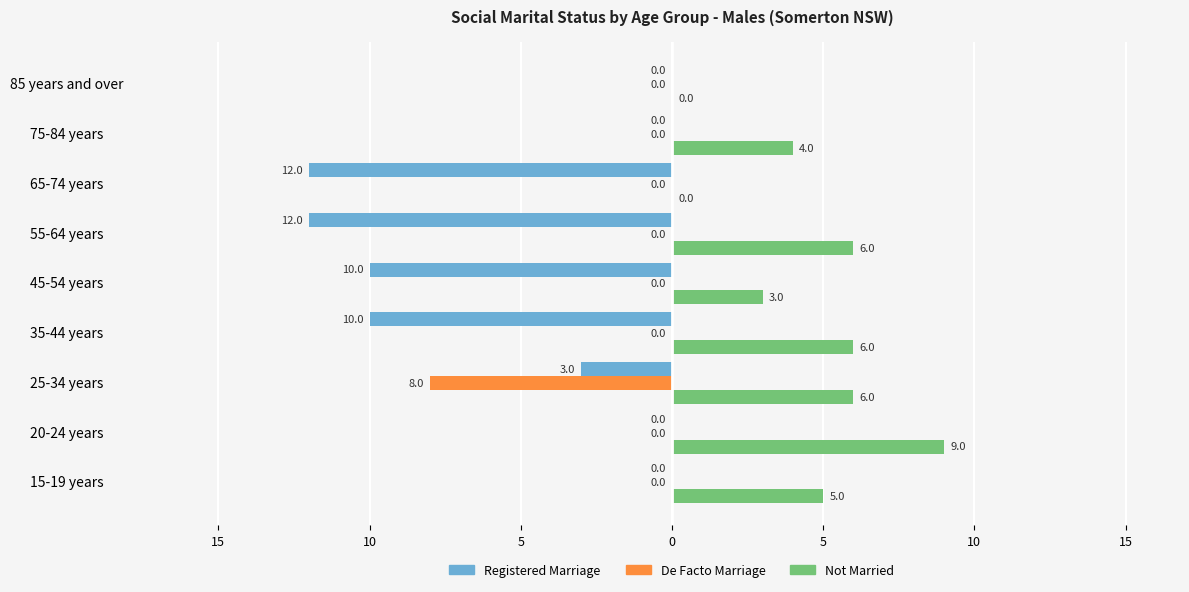

Which series has the widest spread of values?

Registered Marriage